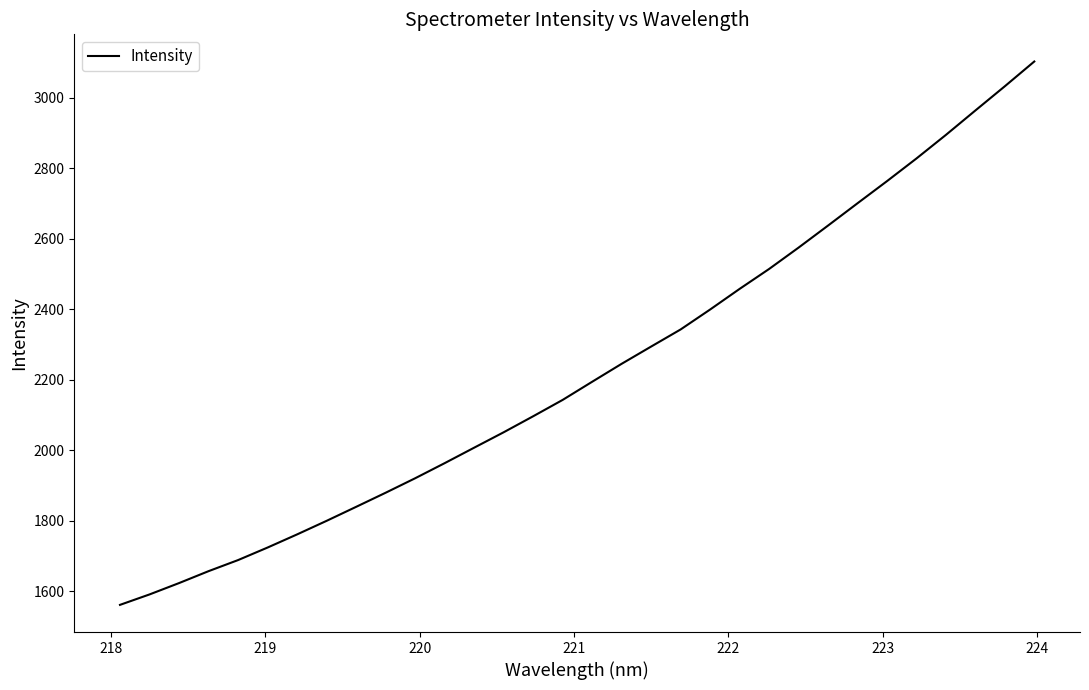

What is the maximum value shown in the chart?

3102.3